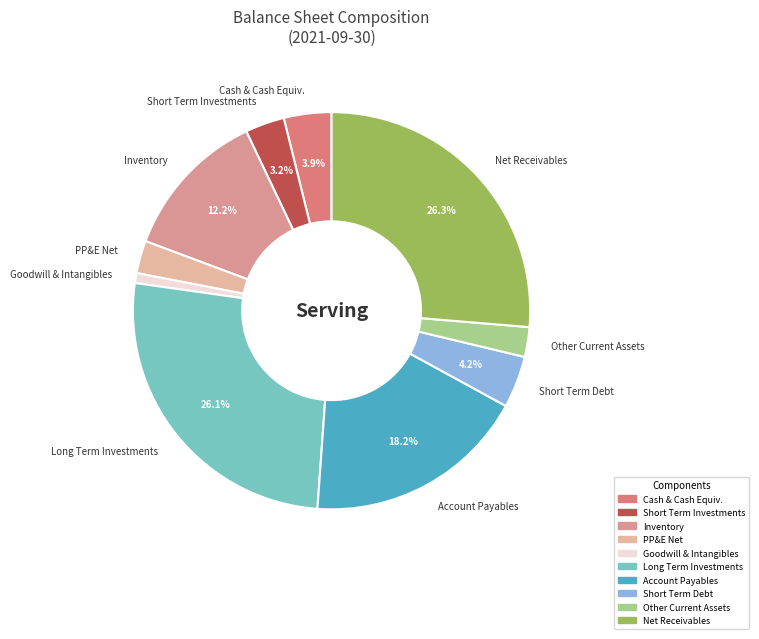

Count the number of slices in the pie.

10